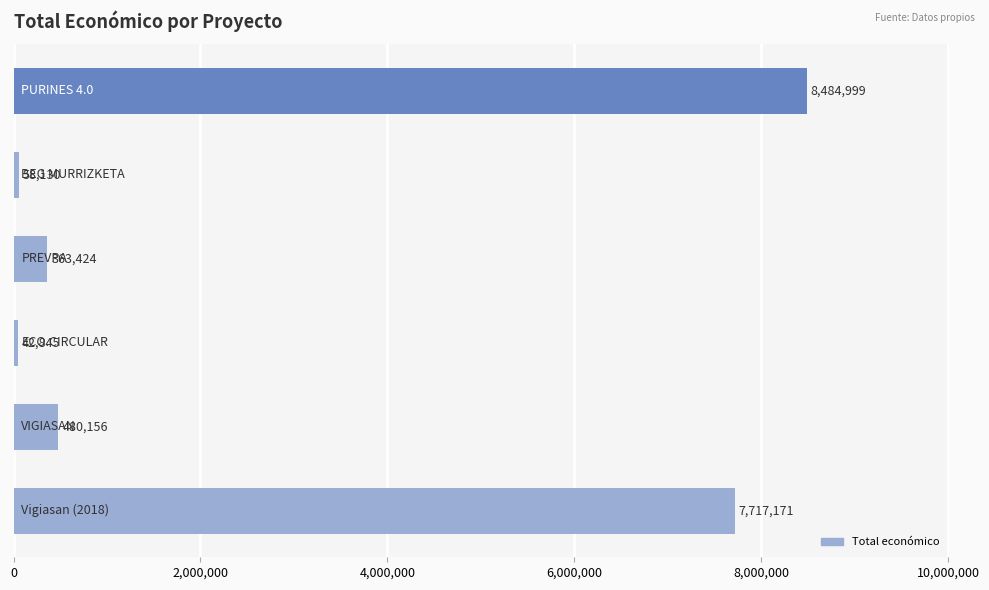

How many data points does each series have?

6